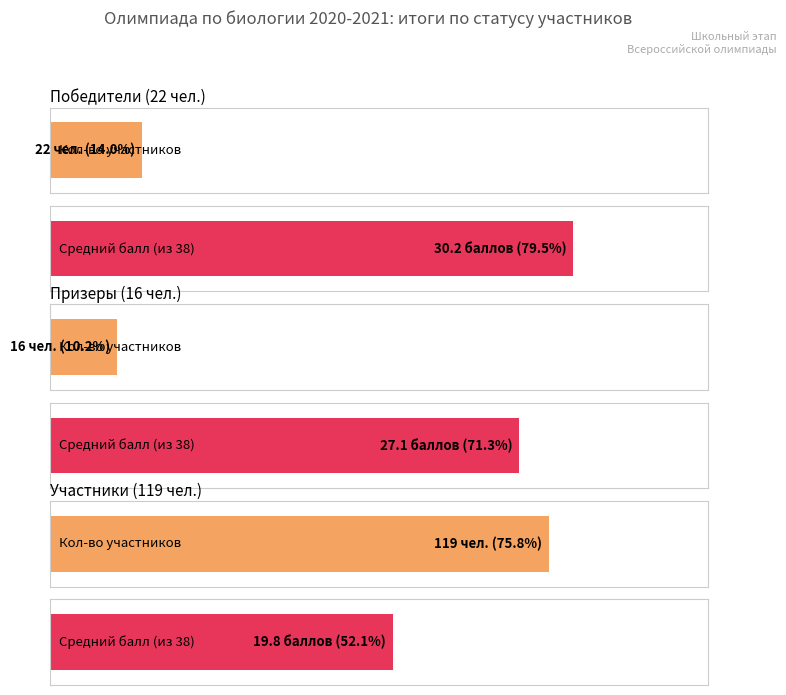

At which label is the value closest to 67?

победитель